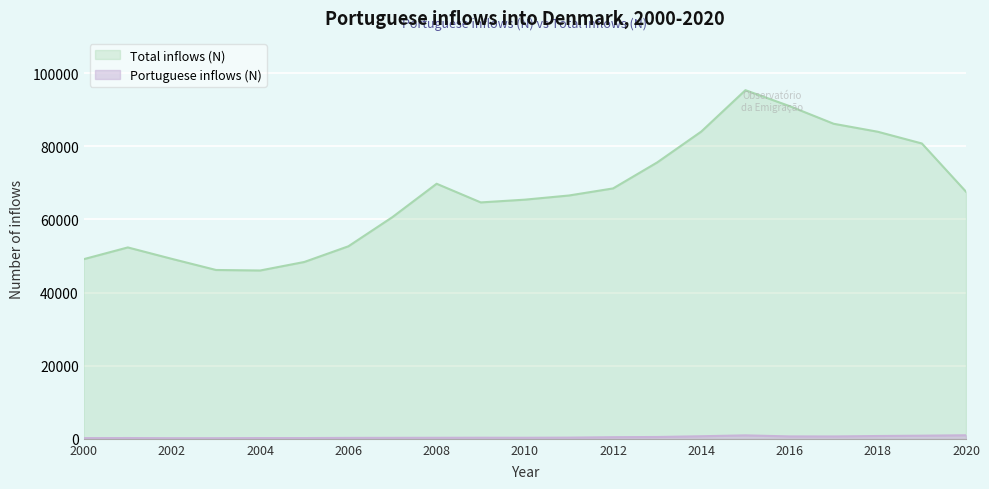

Between 2001 and 2010, which series saw the biggest shift?

Total inflows (N)